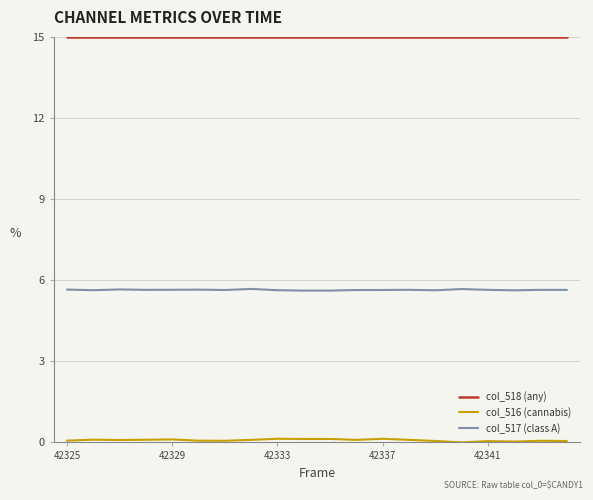

Which series has the largest total across all categories?

col_518 (any)